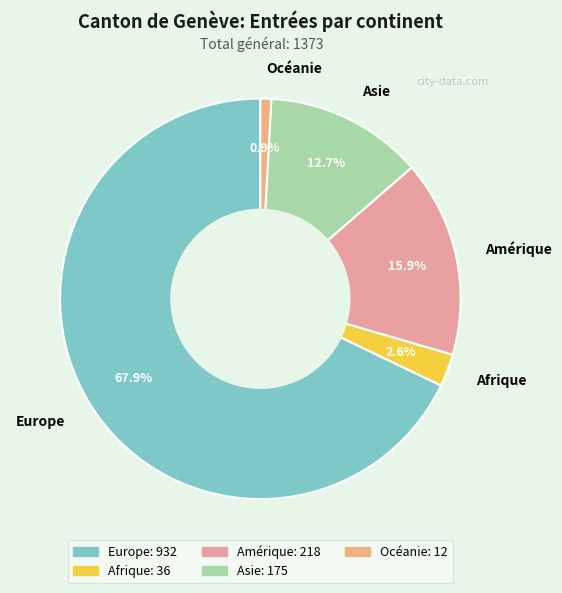

How many slices are in this pie chart?

5